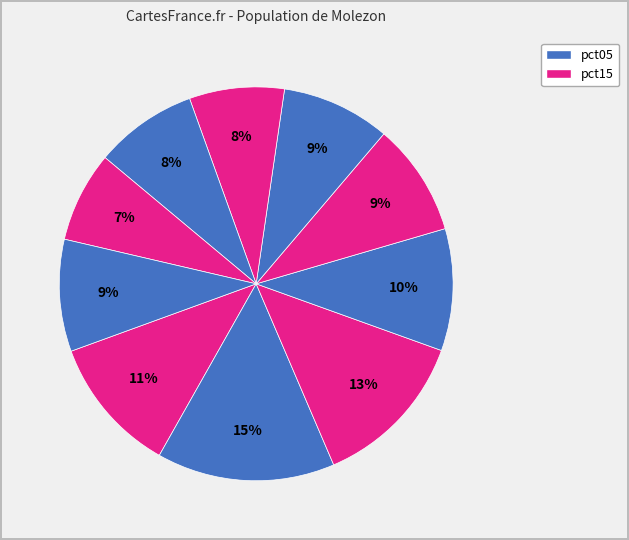

How many slices are in this pie chart?

10